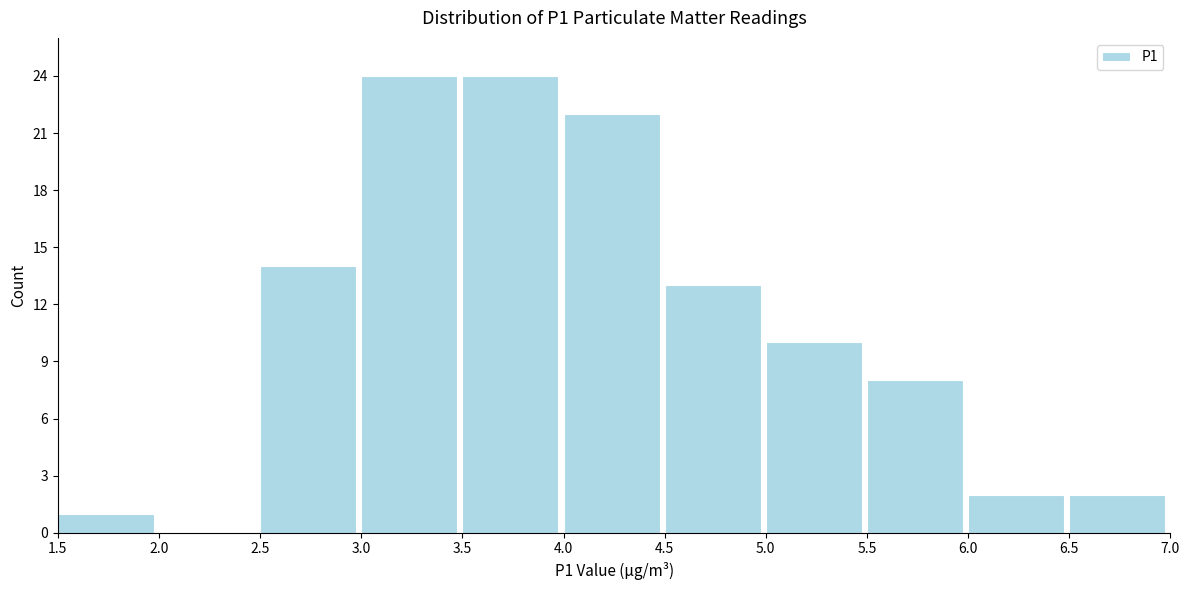

Reading left to right, transcribe this chart: for each bar, give the range it covers on the x-axis and its height. The values are not printed on the chart, so give them approximately, as read against the axis.

1.5 to 2.0: 1
2.0 to 2.5: 0
2.5 to 3.0: 14
3.0 to 3.5: 24
3.5 to 4.0: 24
4.0 to 4.5: 22
4.5 to 5.0: 13
5.0 to 5.5: 10
5.5 to 6.0: 8
6.0 to 6.5: 2
6.5 to 7.0: 2